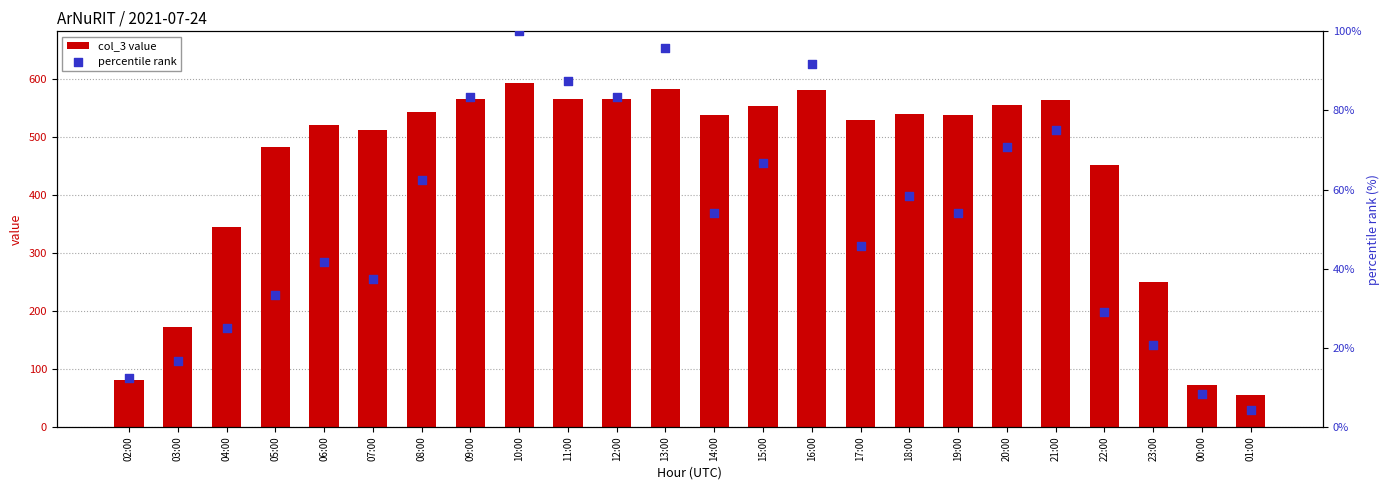

Which series reaches the maximum Y coordinate?

col_3 value